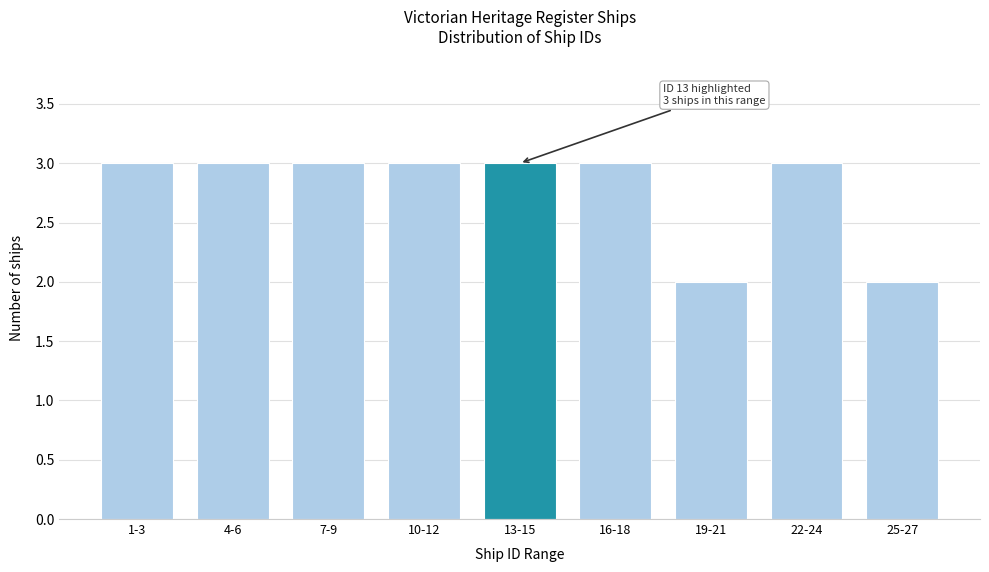

Reading left to right, transcribe all the data shown in this chart.

3	3	3	3	3	3	2	3	2